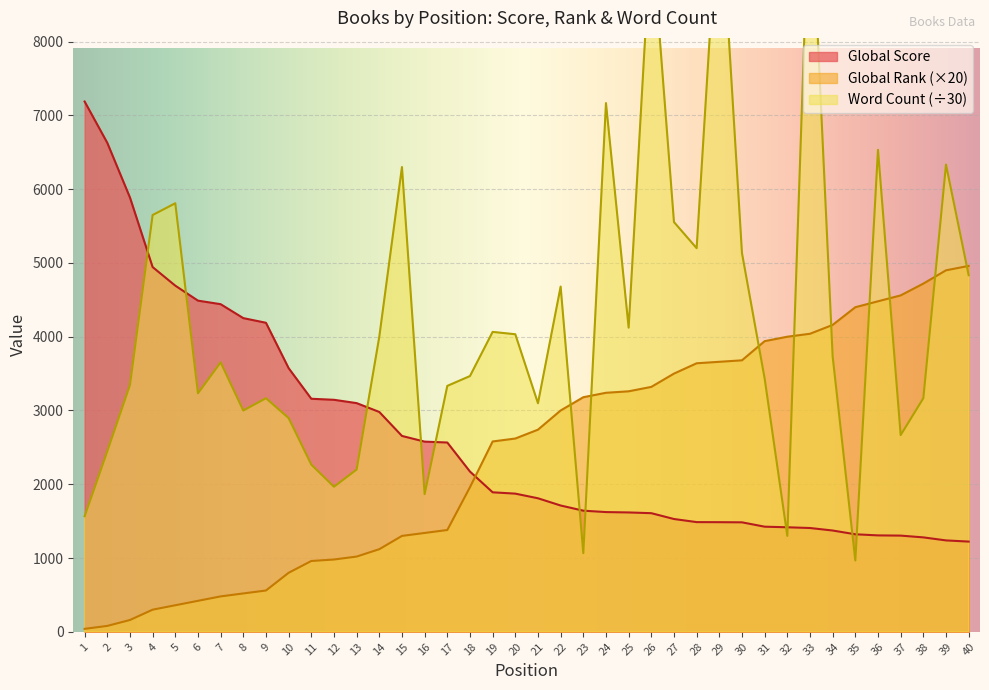

Is the value of Word Count at 24 greater than the value of Global Score at 8?

Yes